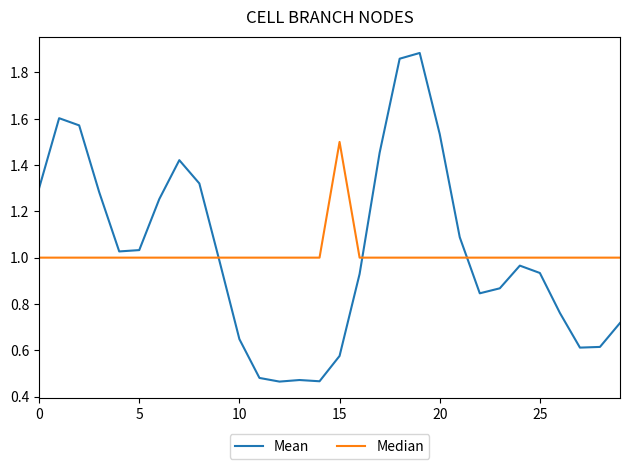

List the series in order of their peak value, lowest first.

Median, Mean